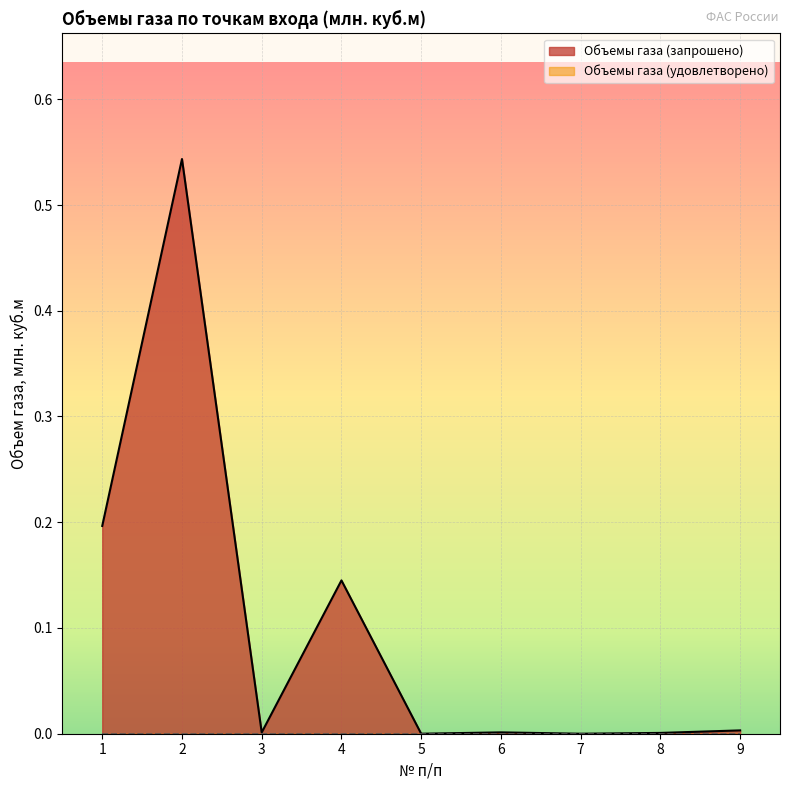

Which label corresponds to the largest value in the chart?

2